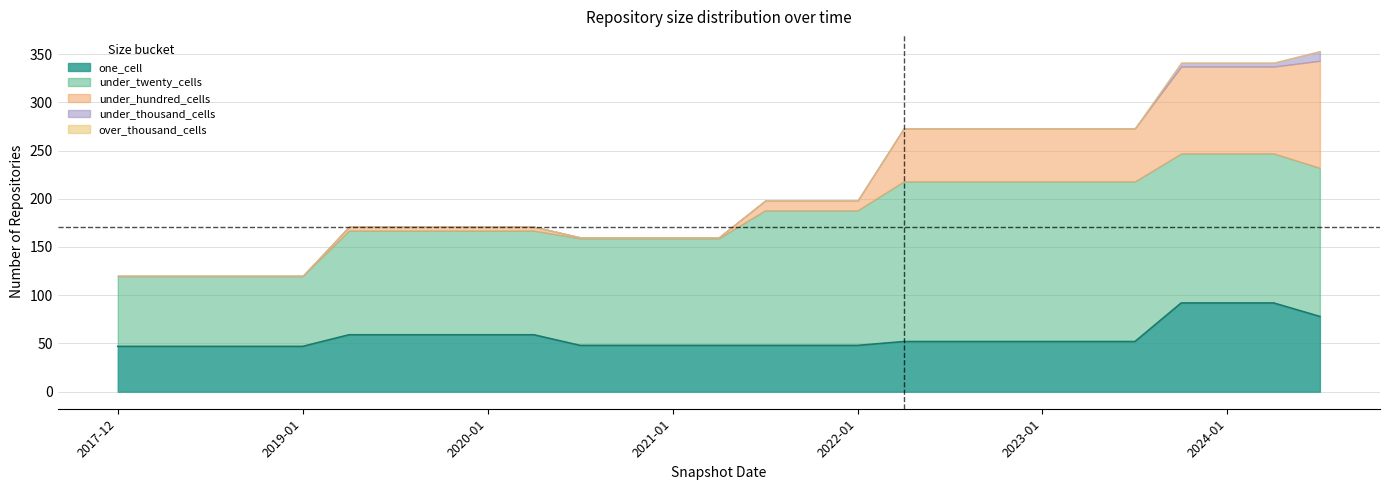

True or false: under_twenty_cells has more than 1 points higher than both neighbors.

False